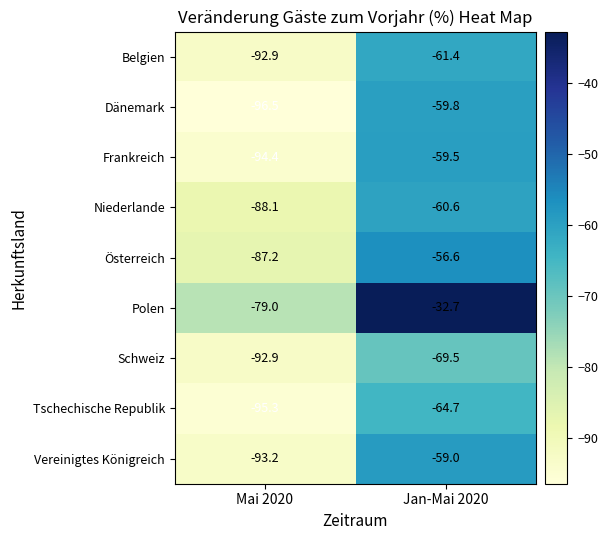

At which category is the sum across all series the highest?

Jan-Mai 2020